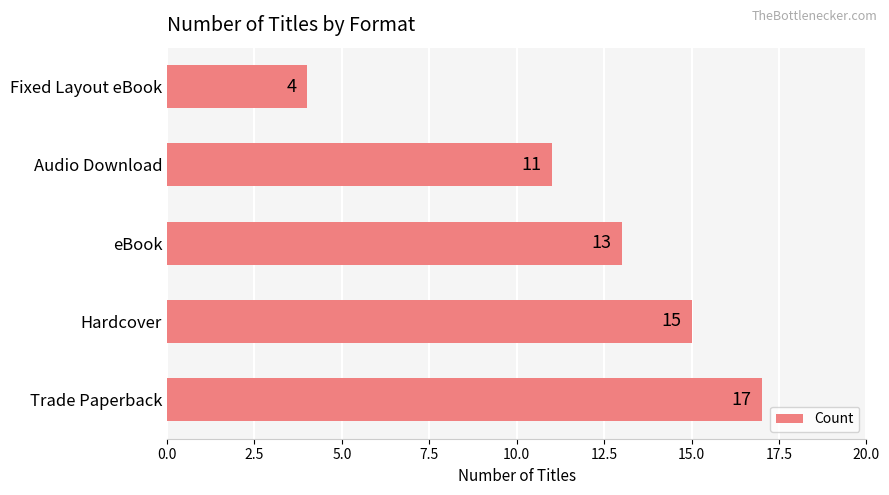

Approximately how many times larger is the value at eBook compared to Fixed Layout eBook?

3.2